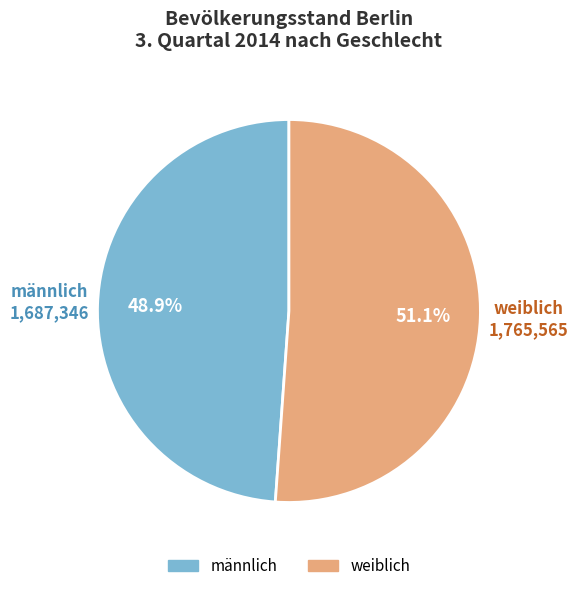

Which category has the smallest portion of the pie?

männlich